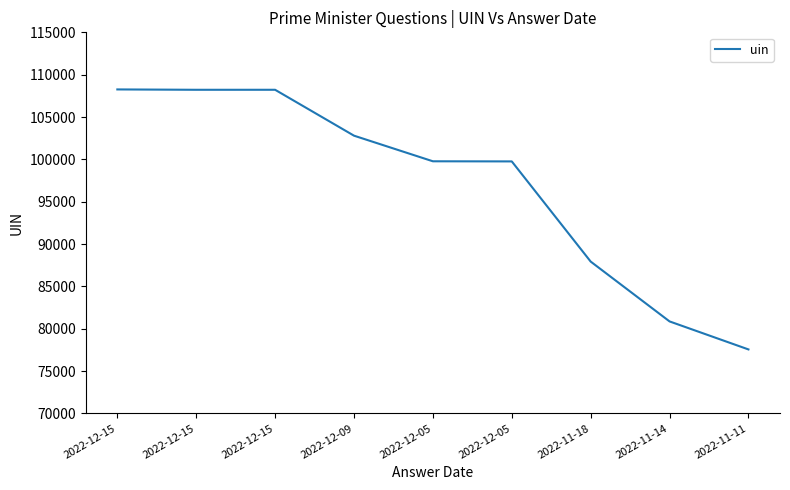

Where is the first local maximum?

2022-12-15